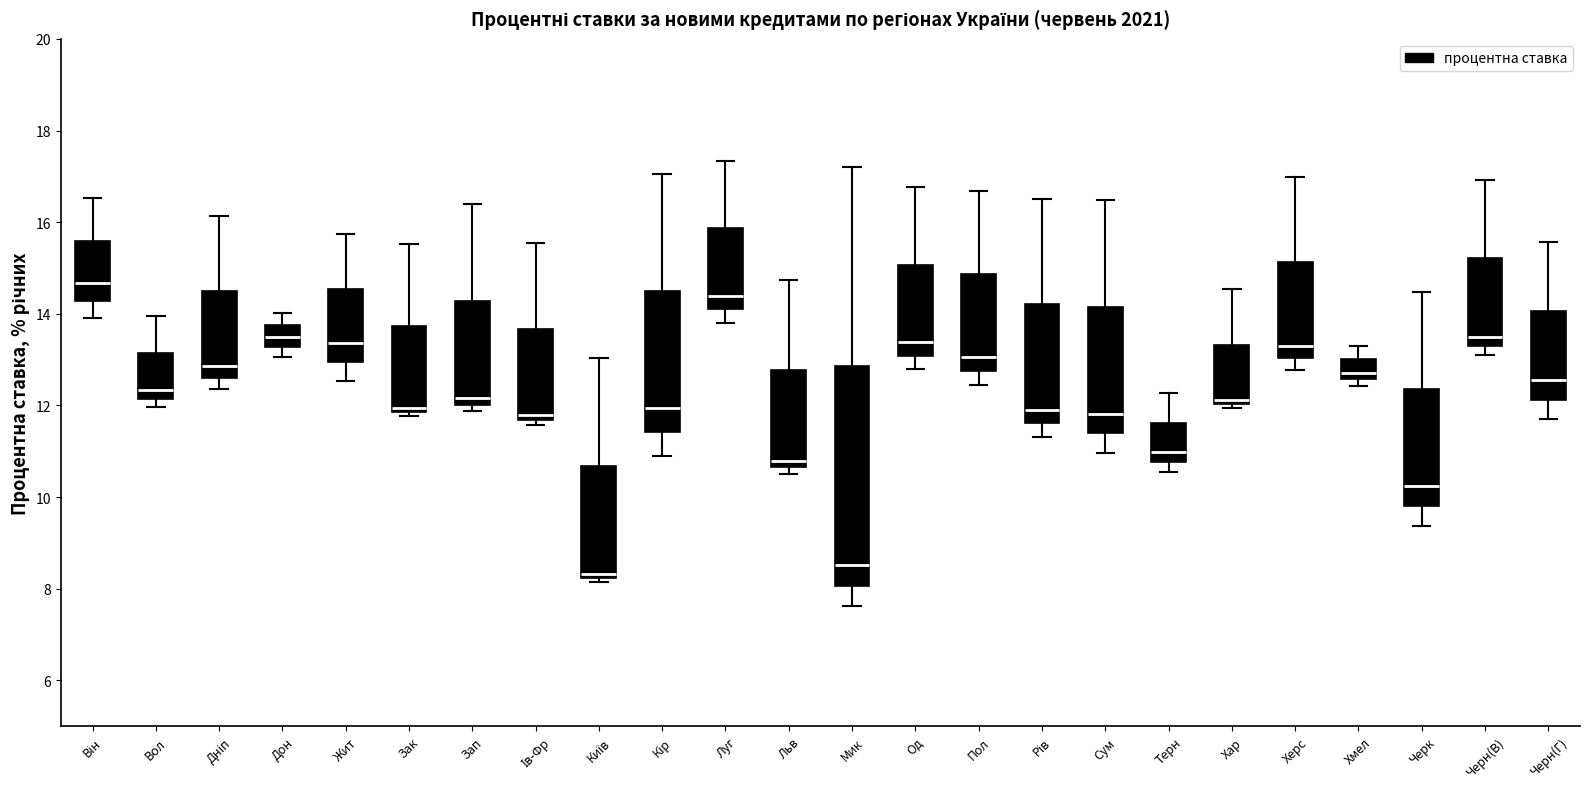

Which box has the highest median line?

Він